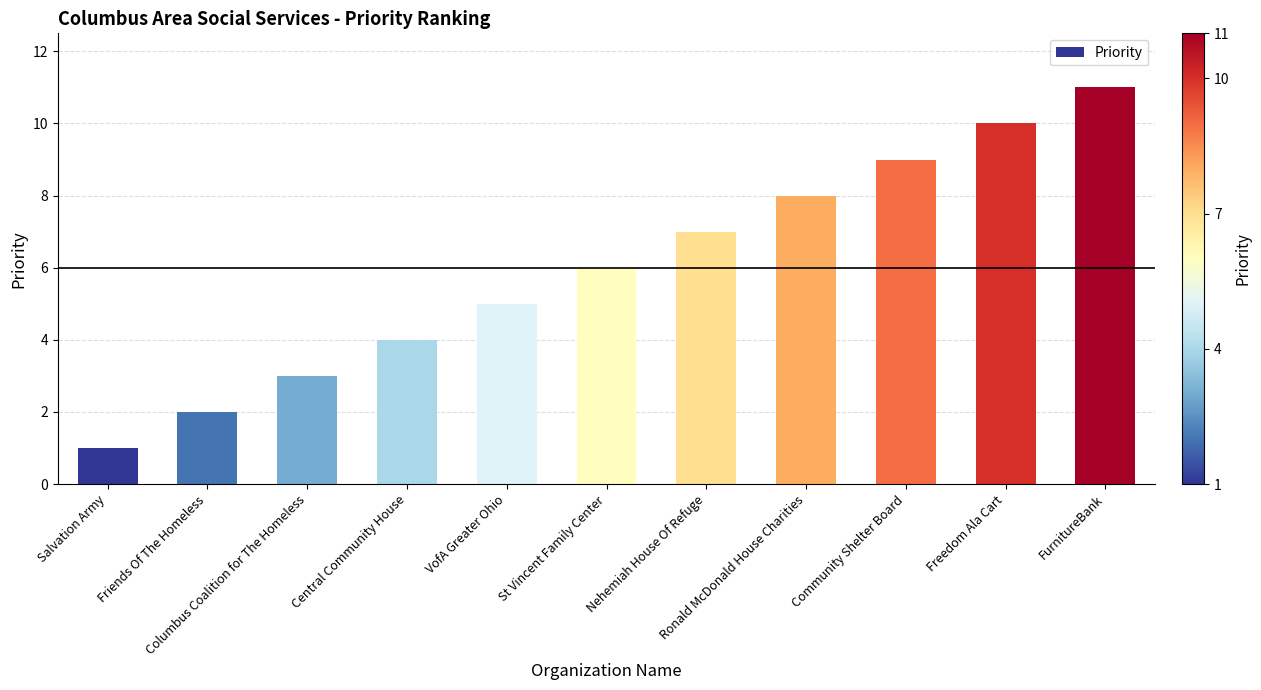

What is the difference between the second highest and minimum values?

9